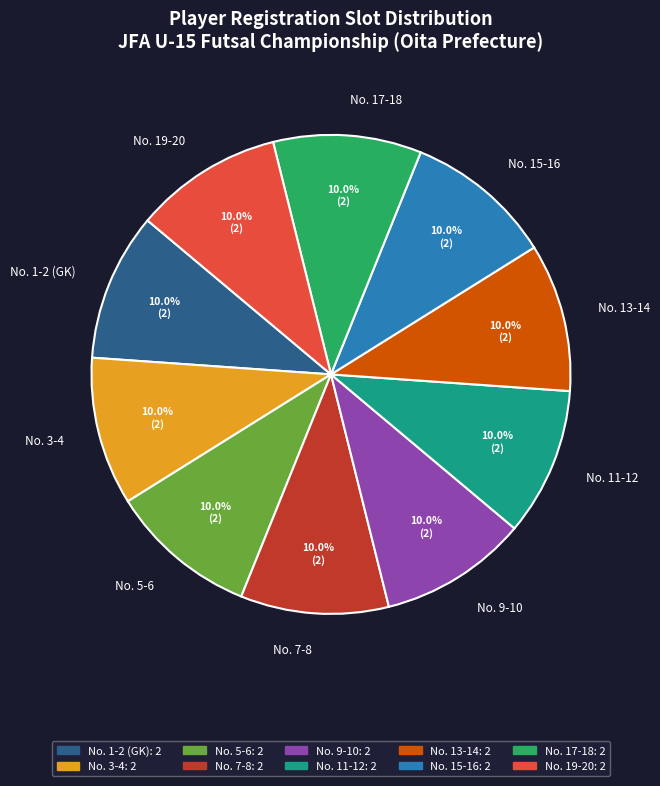

Is the sum of No. 3-4 and No. 7-8 greater than half?

No